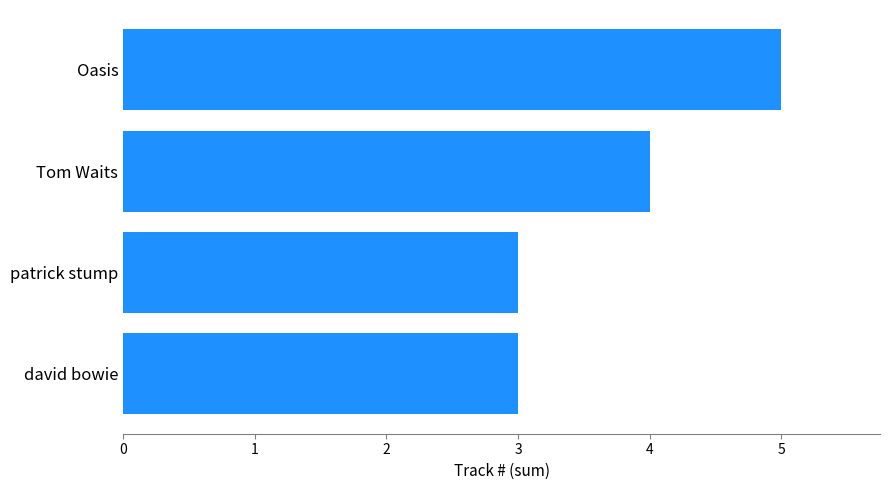

What is the sum of the values at patrick stump and david bowie?

6